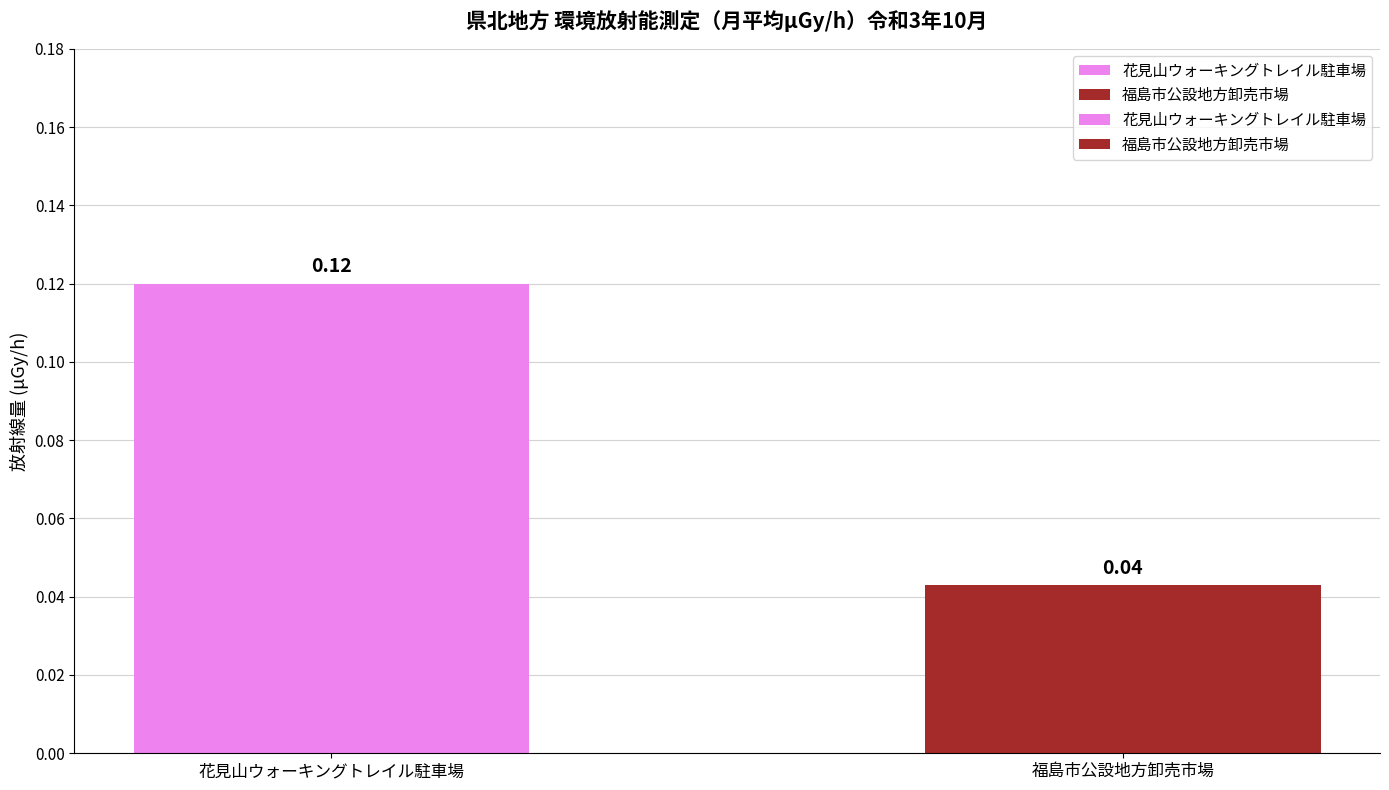

At 10月5日, list the series in order from smallest to largest.

福島市公設地方卸売市場, 花見山ウォーキングトレイル駐車場